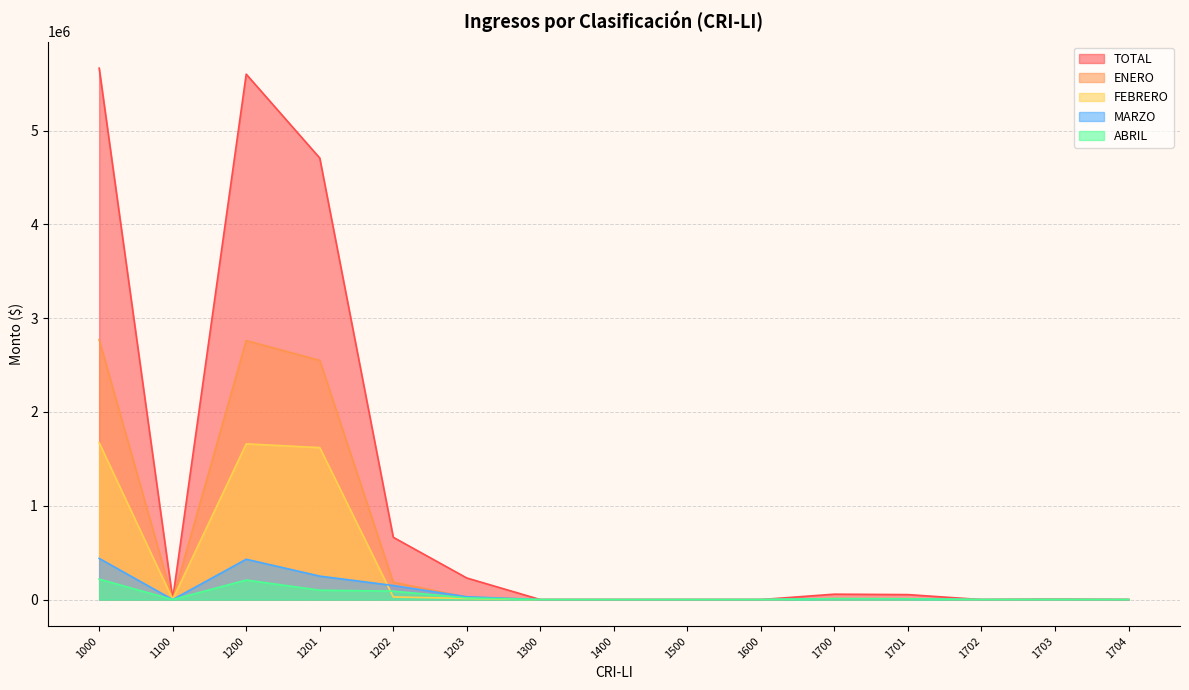

Between which two adjacent categories do ENERO and FEBRERO first intersect?

1000 and 1100